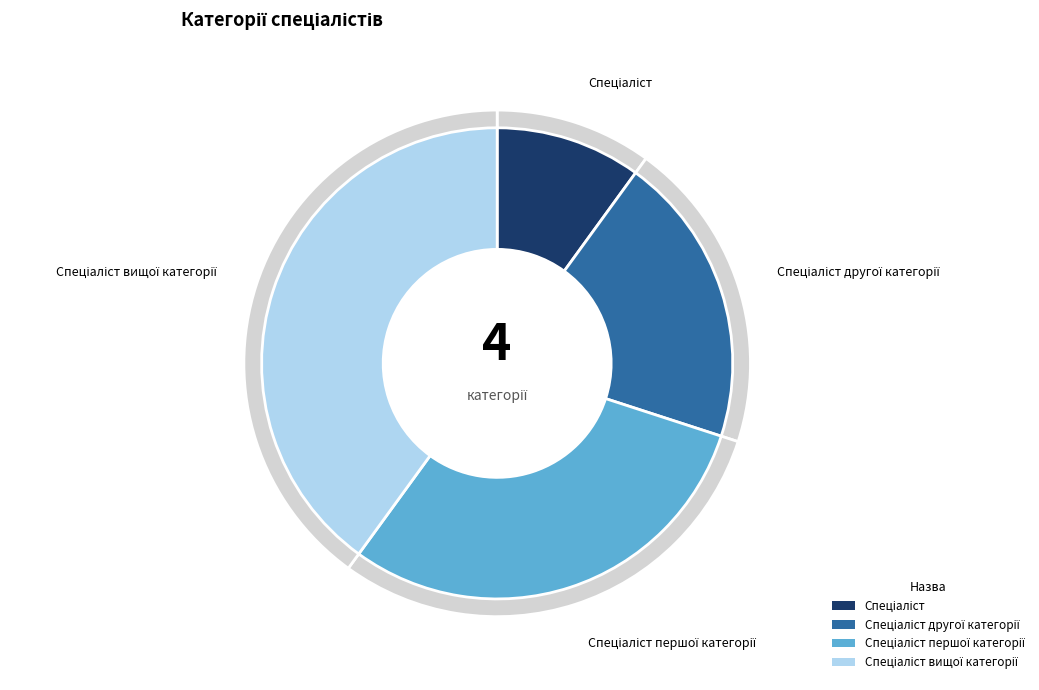

Is the sum of Спеціаліст першої категорії and Спеціаліст другої категорії greater than half?

No